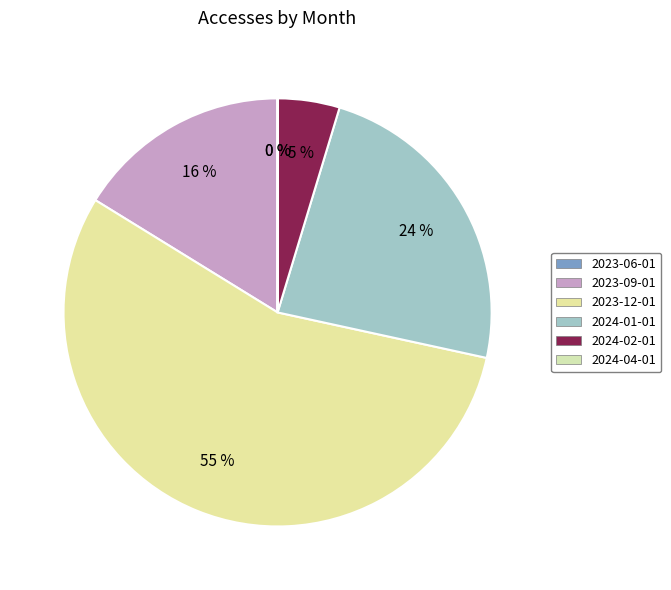

Is it true that 2023-06-01 is 13% of the pie?

False